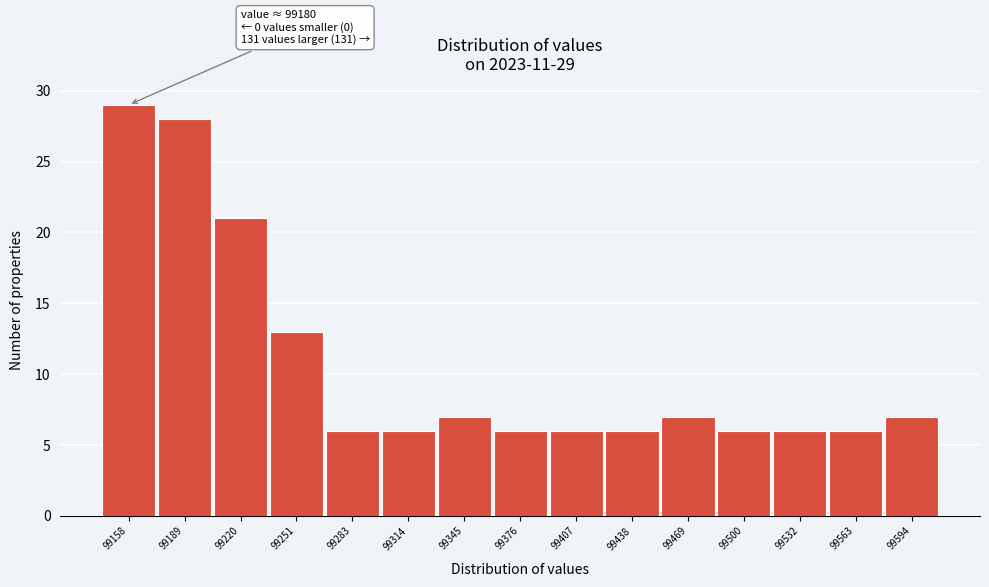

Reading left to right, extract all data points from this chart.

99158=29	99189=28	99220=21	99251=13	99283=6	99314=6	99345=7	99376=6	99407=6	99438=6	99469=7	99500=6	99532=6	99563=6	99594=7